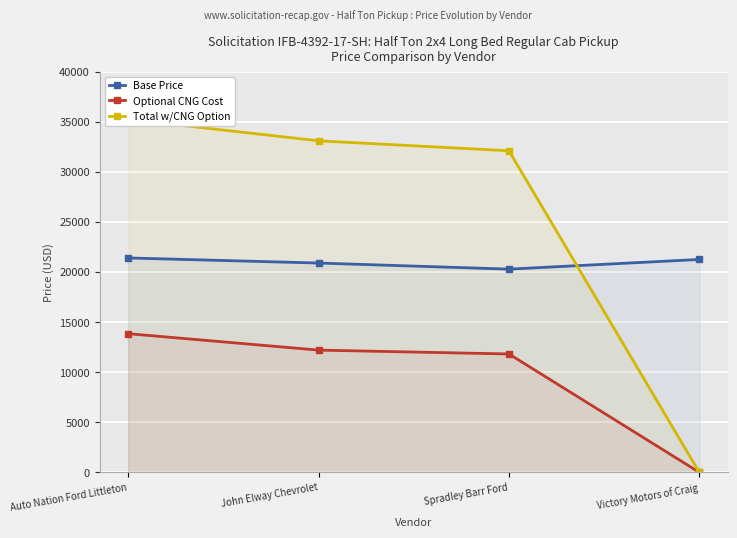

What is the label of the 4th point from the left?

Victory Motors of Craig